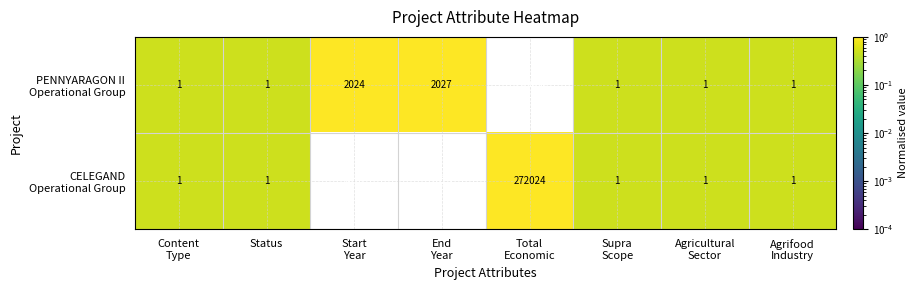

At which category is the sum across all series the highest?

Total
Economic